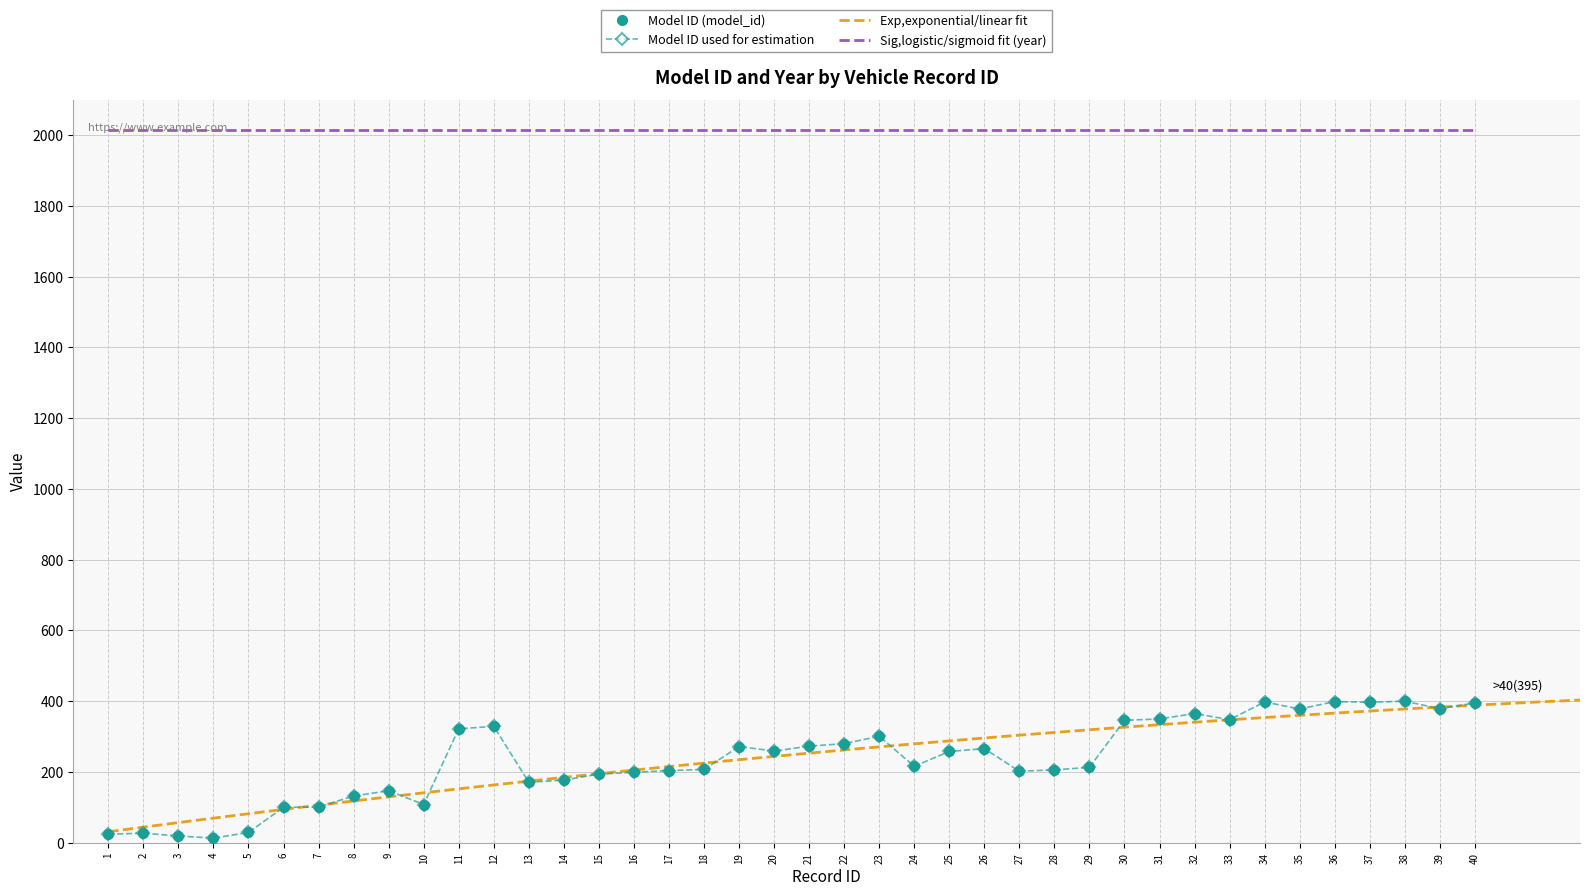

Which has a higher value, 14 or 31?

31